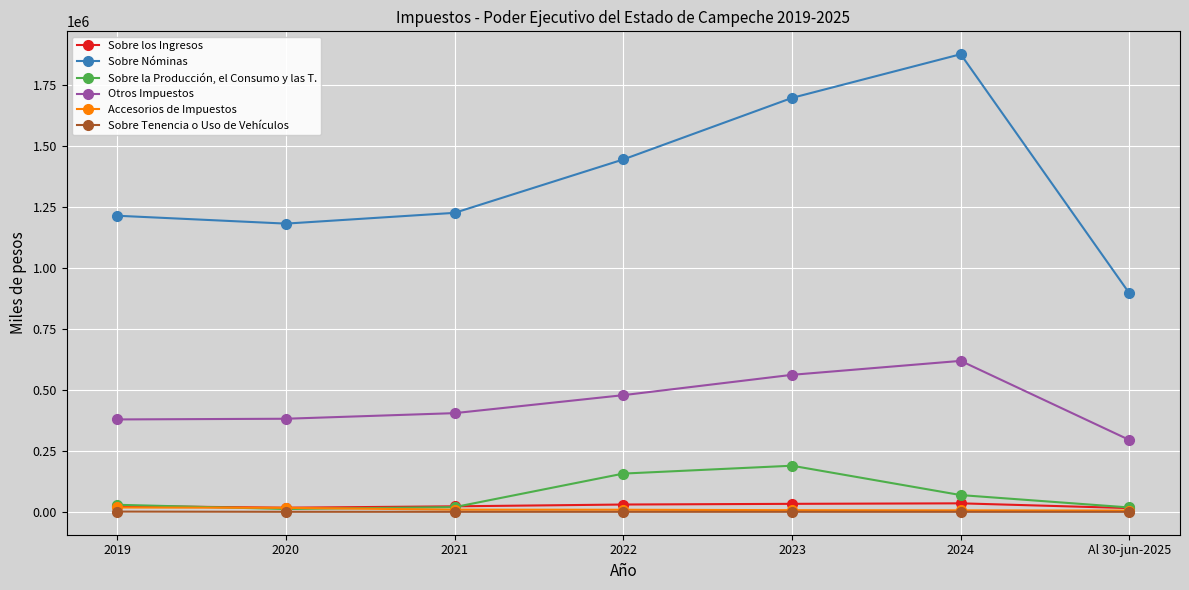

True or false: Otros Impuestos has more than 2 points higher than both neighbors.

False